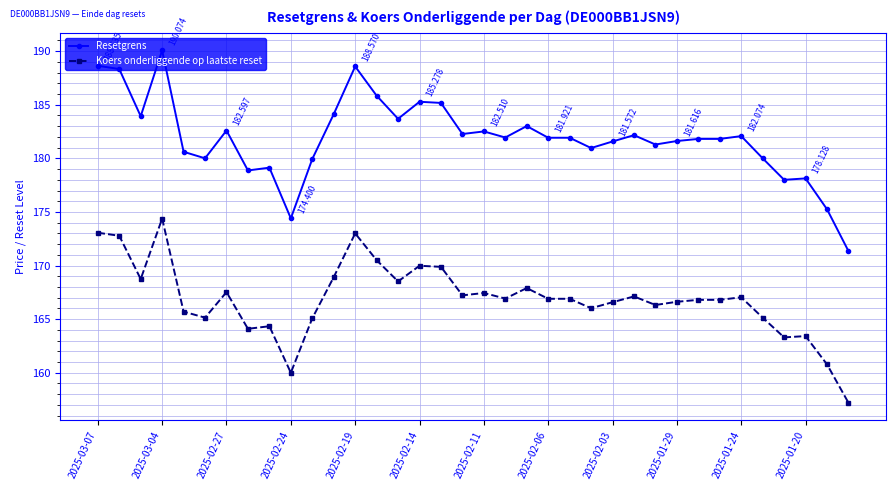

Which series has the largest total across all categories?

Resetgrens